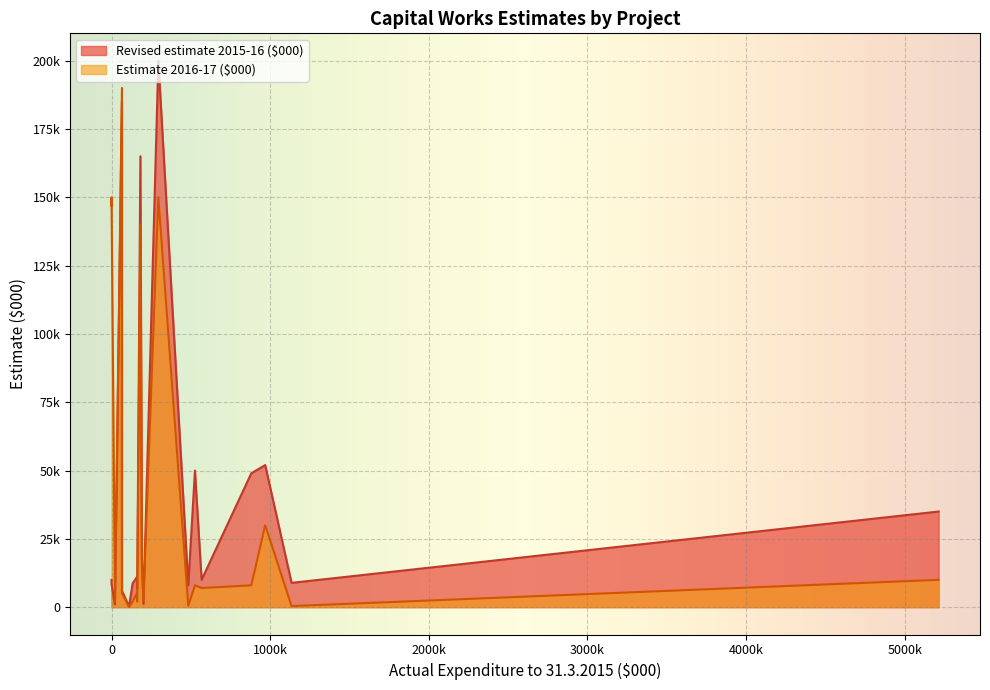

How many values in the Revised estimate 2015-16 ($000) series are below 10000?

9